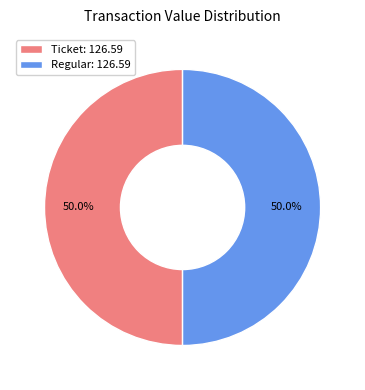

Combined, do Regular and Ticket account for over 50%?

Yes